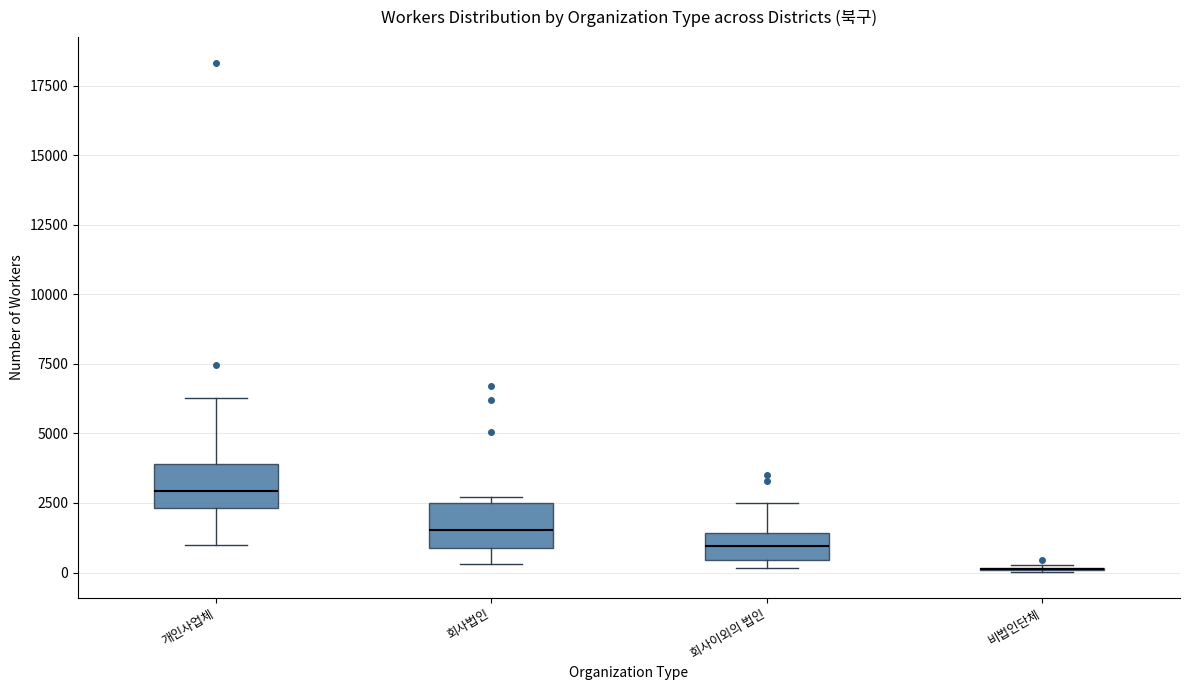

Where does the lower whisker of the box for 개인사업체 end on the y-axis? The values are not printed on the chart, so give them approximately, as read against the axis.

1000